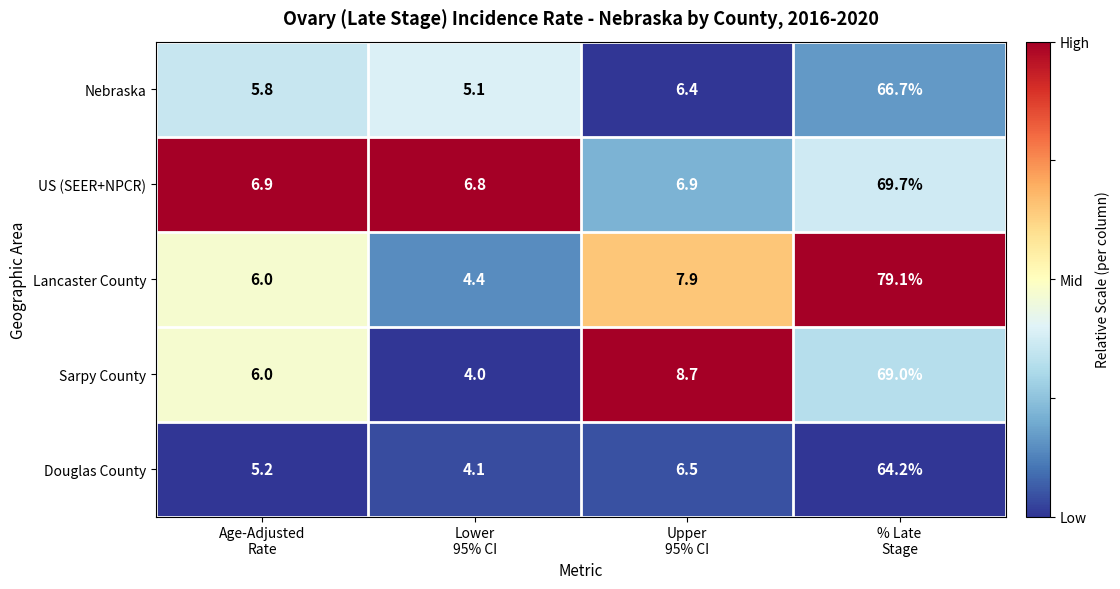

Reading right to left, what are all the values shown in this chart?

Nebraska: 66.7	6.4	5.1	5.8
US (SEER+NPCR): 69.7	6.9	6.8	6.9
Lancaster County: 79.1	7.9	4.4	6.0
Sarpy County: 69.0	8.7	4.0	6.0
Douglas County: 64.2	6.5	4.1	5.2